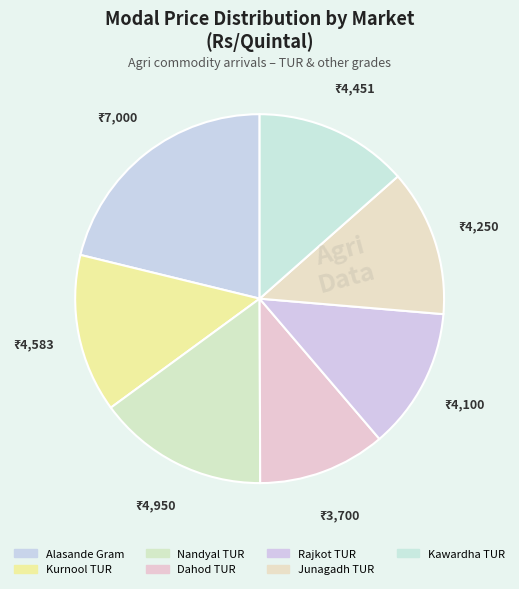

How many slices are in this pie chart?

7